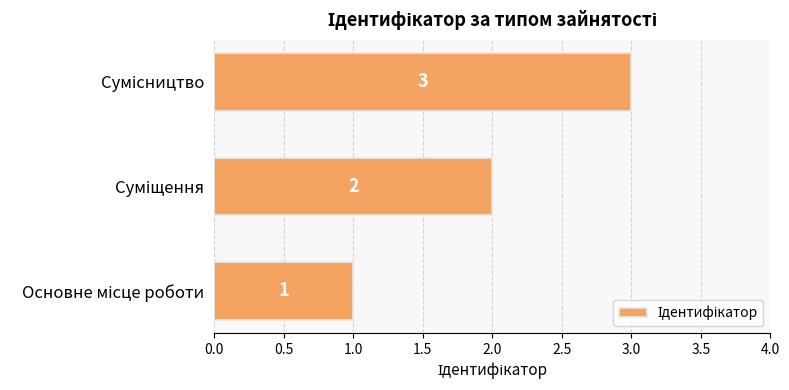

How many values are between 1 and 3?

3